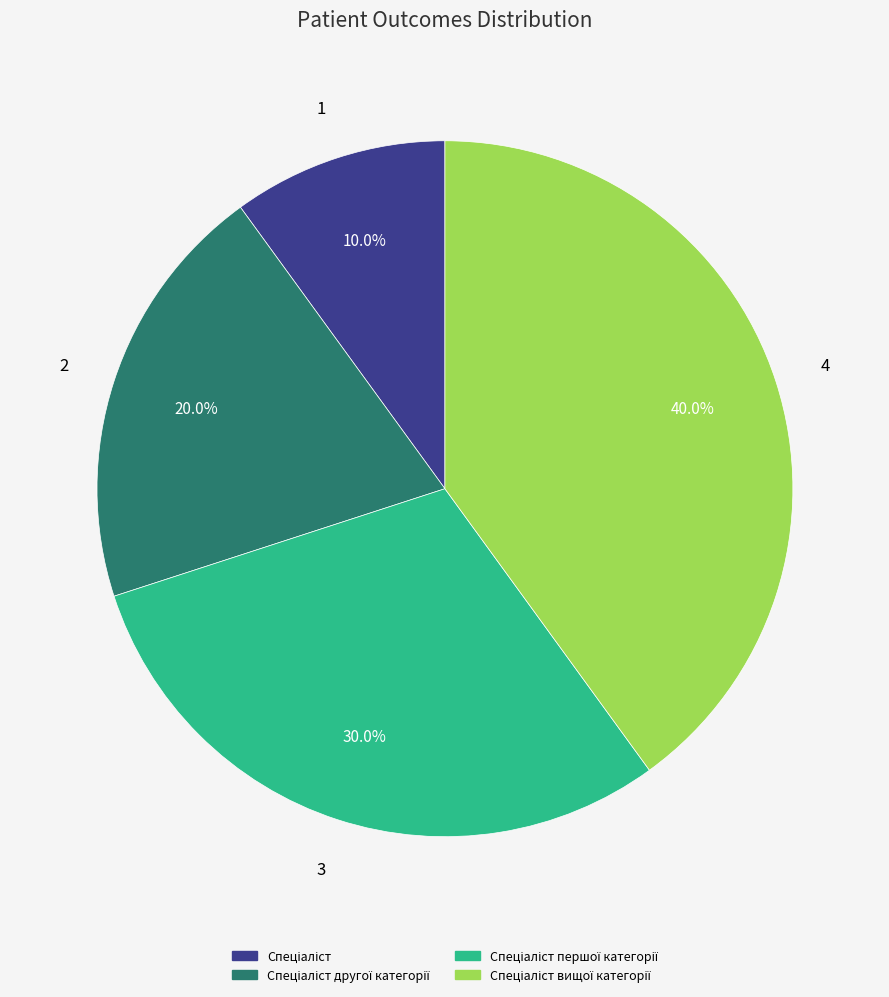

Is there a majority slice in this chart?

No